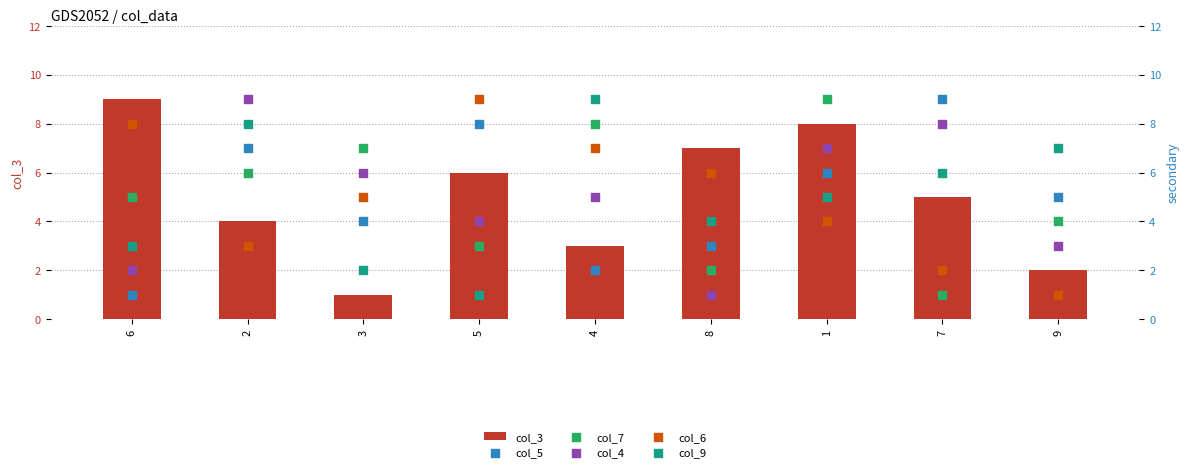

At how many categories does at least one series exceed 2?

9